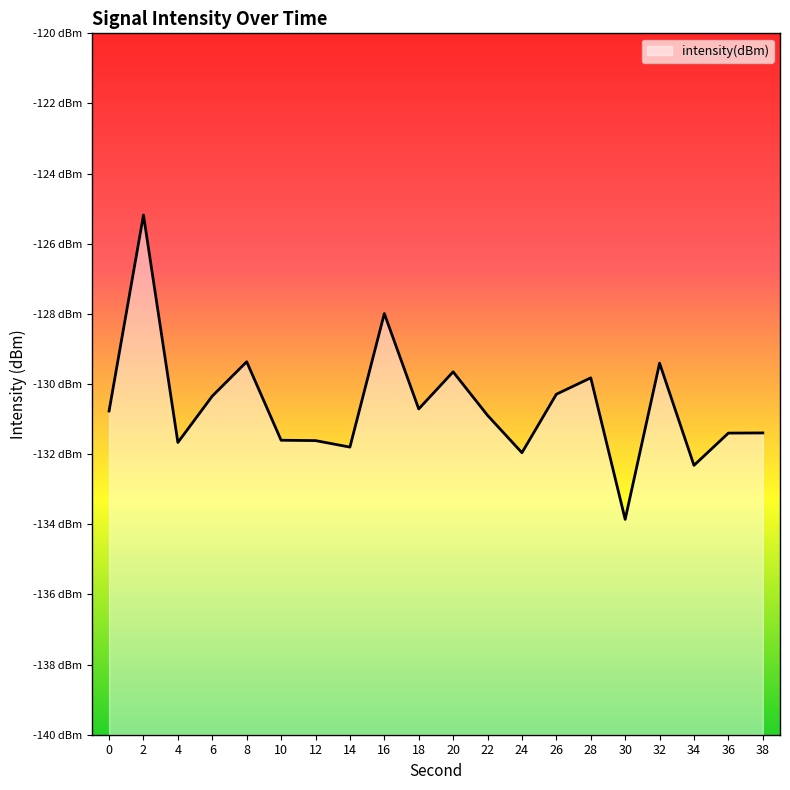

How many distinct data groups are displayed?

1